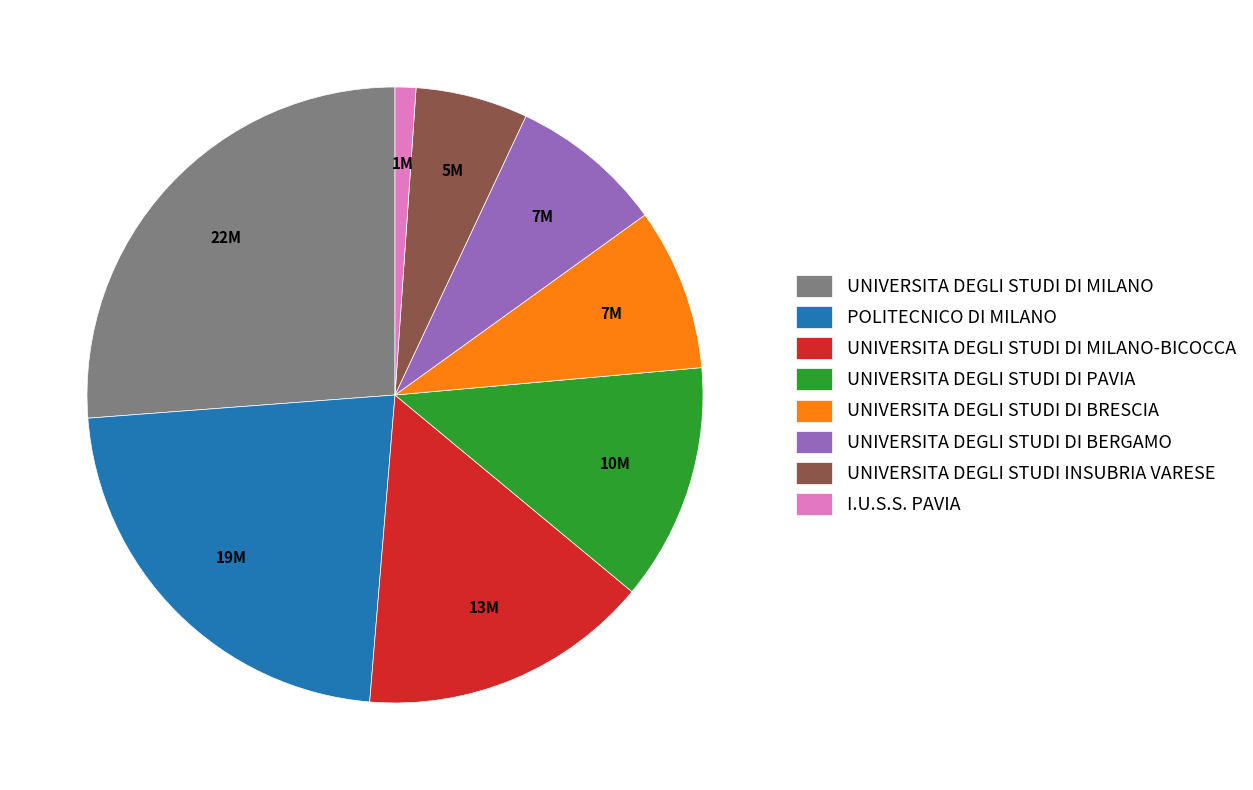

Between UNIVERSITA DEGLI STUDI DI BRESCIA and UNIVERSITA DEGLI STUDI DI MILANO, which is larger?

UNIVERSITA DEGLI STUDI DI MILANO